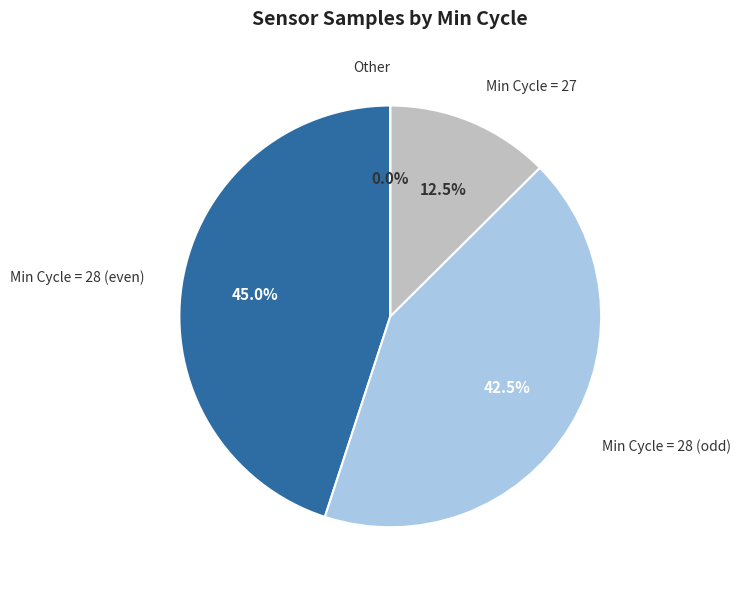

Does 3 represent more than half of the total?

No